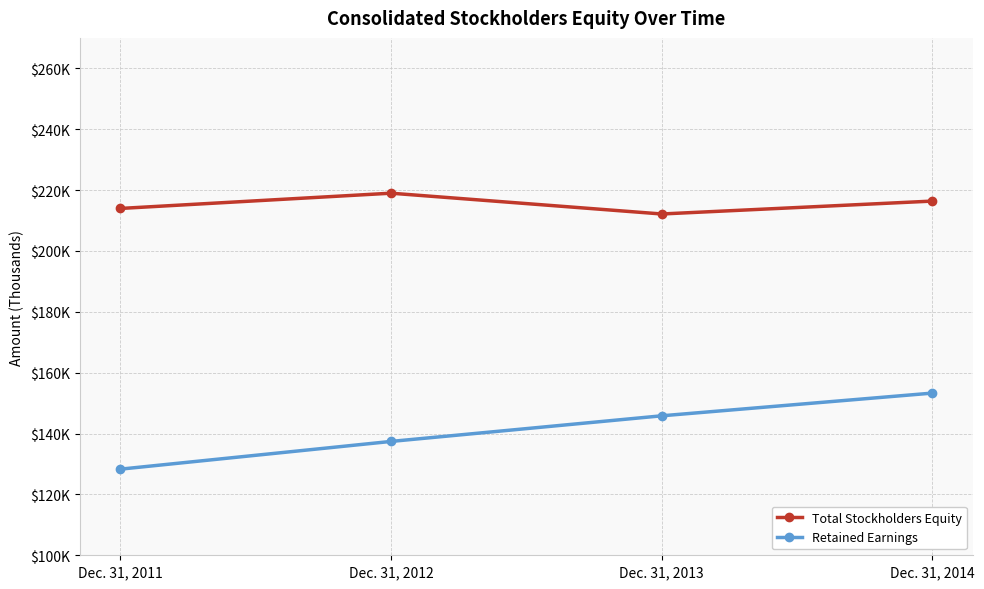

The value of Retained Earnings at Dec. 31, 2011 is 220813. True or false?

False